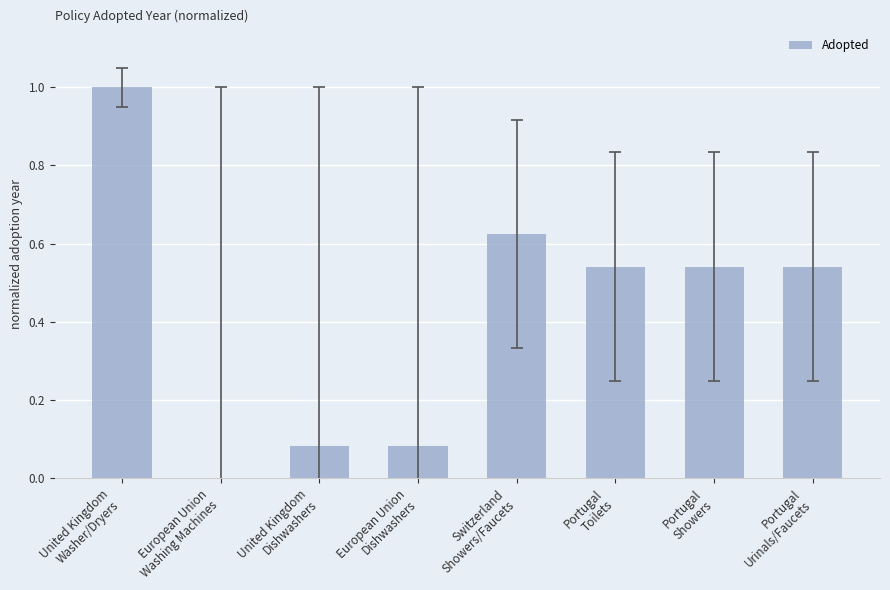

What is the greatest value displayed?

1.0